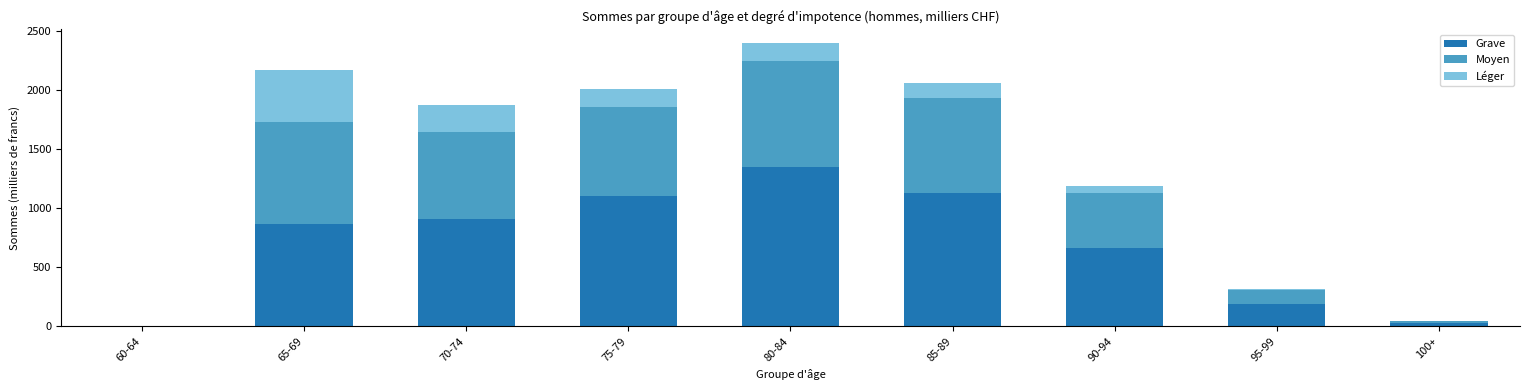

What is the total value across all series at 90-94?

1183